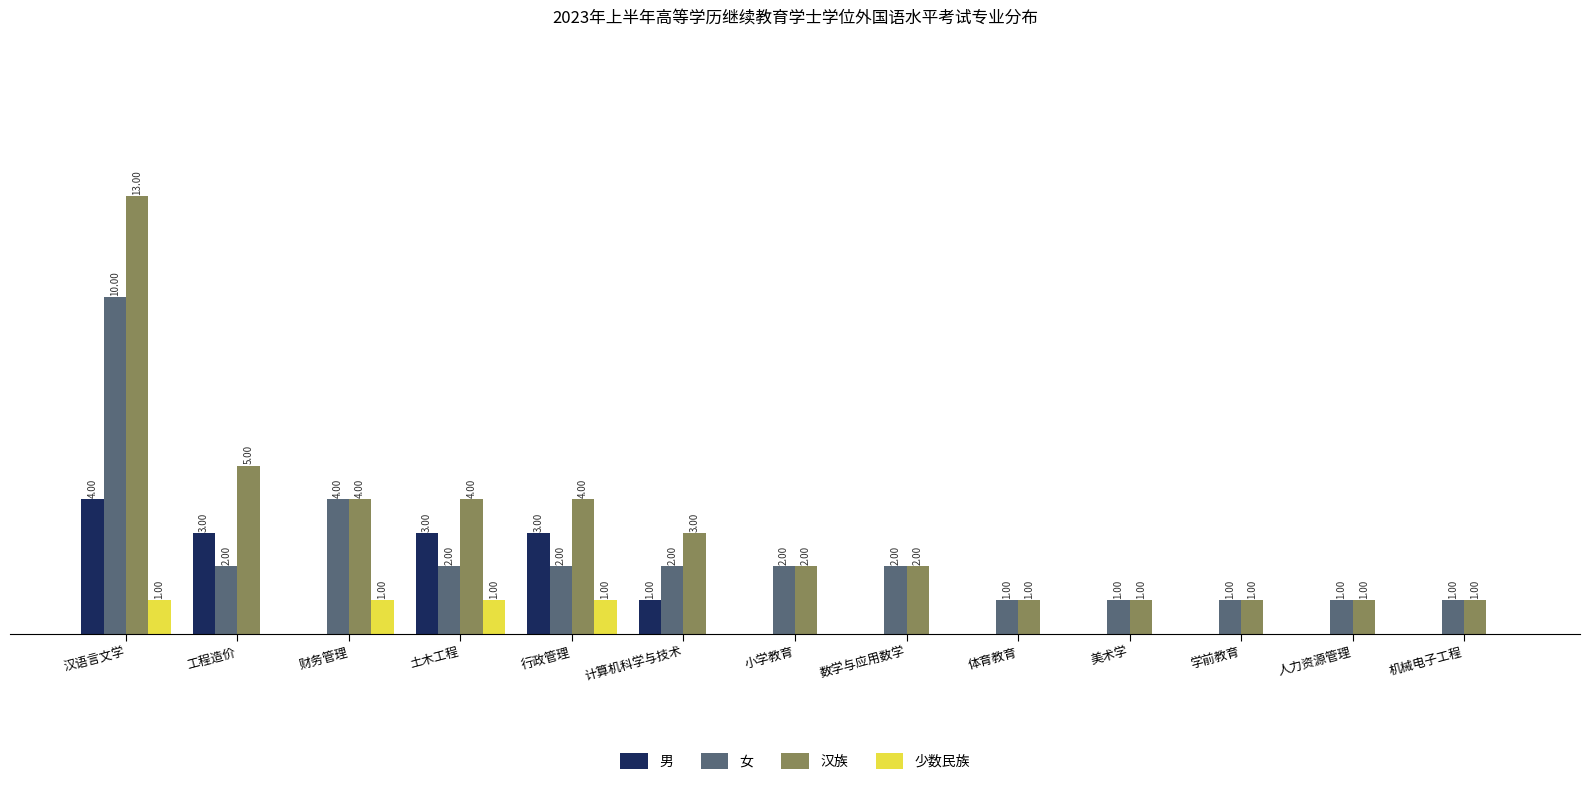

Where does the 女 series first go above 2?

汉语言文学